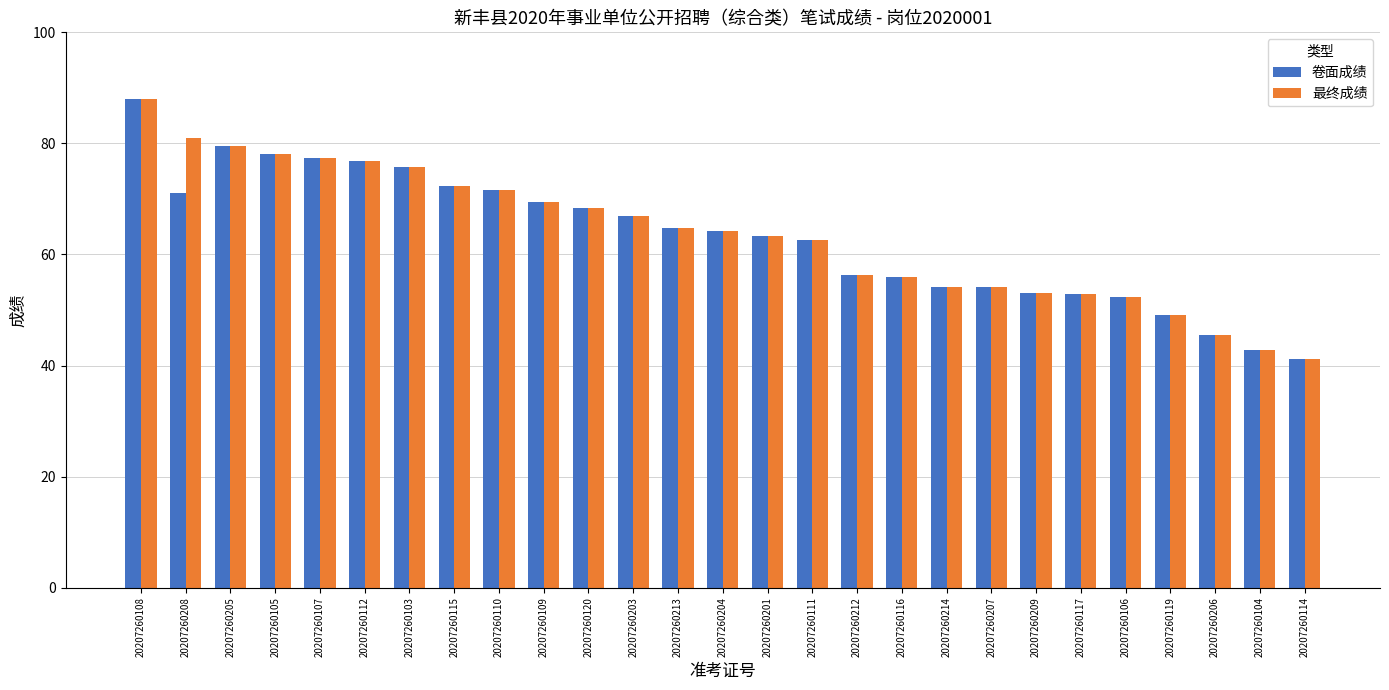

At which label does 卷面成绩 reach its peak?

20207260108